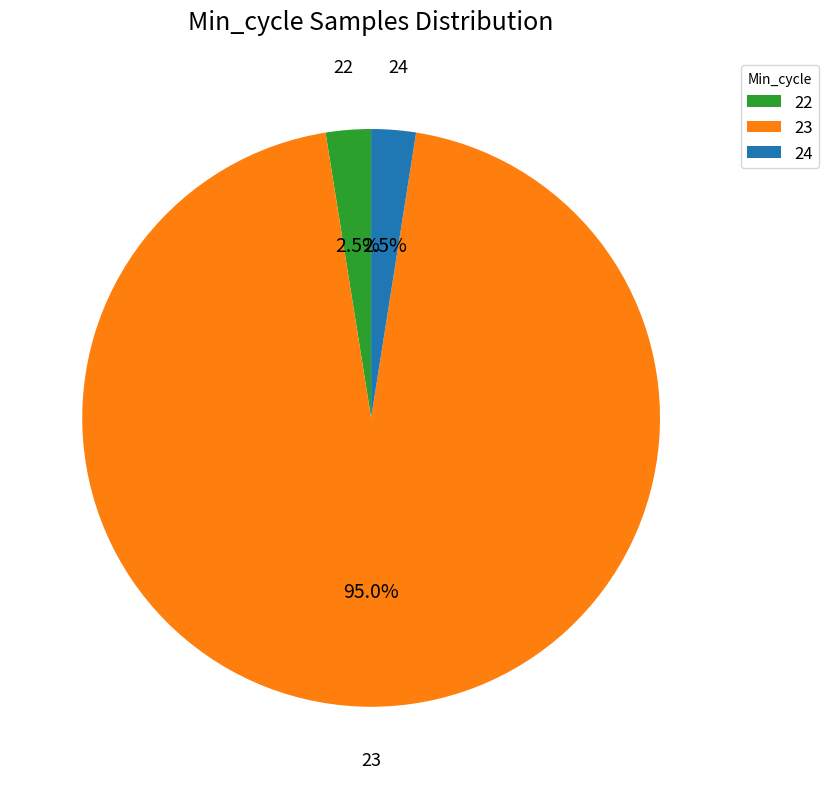

What is the ratio of the value at 24 to the value at 22?

1.0